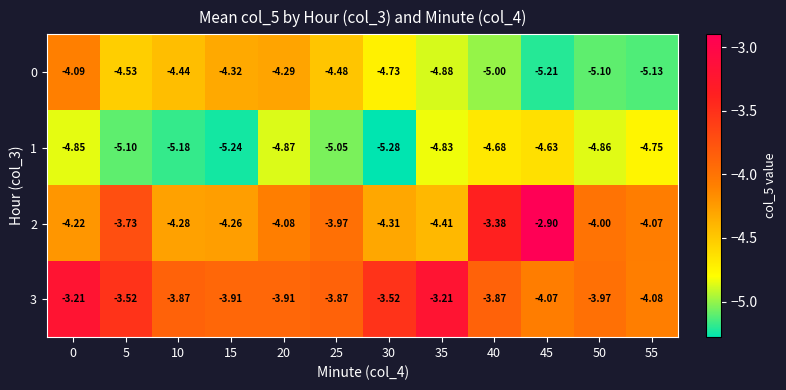

Is the value of 2 at 35 greater than the value of 0 at 10?

Yes